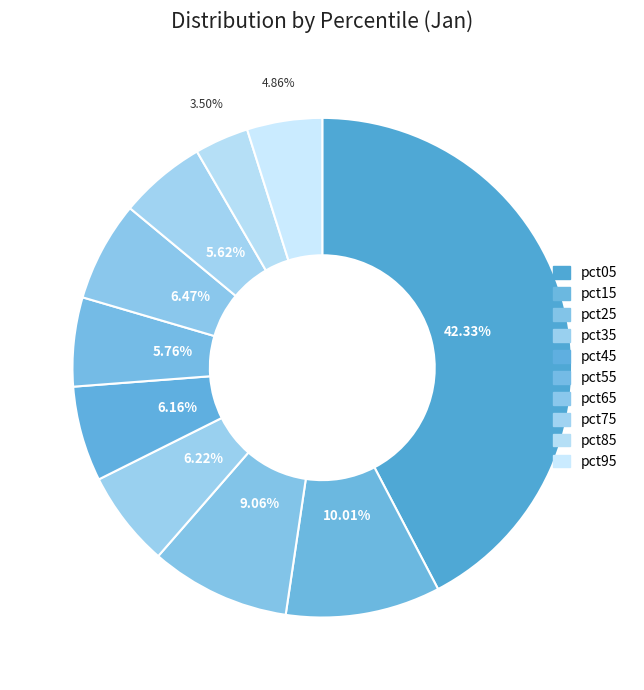

To the nearest percent, what is the average slice percentage?

10%